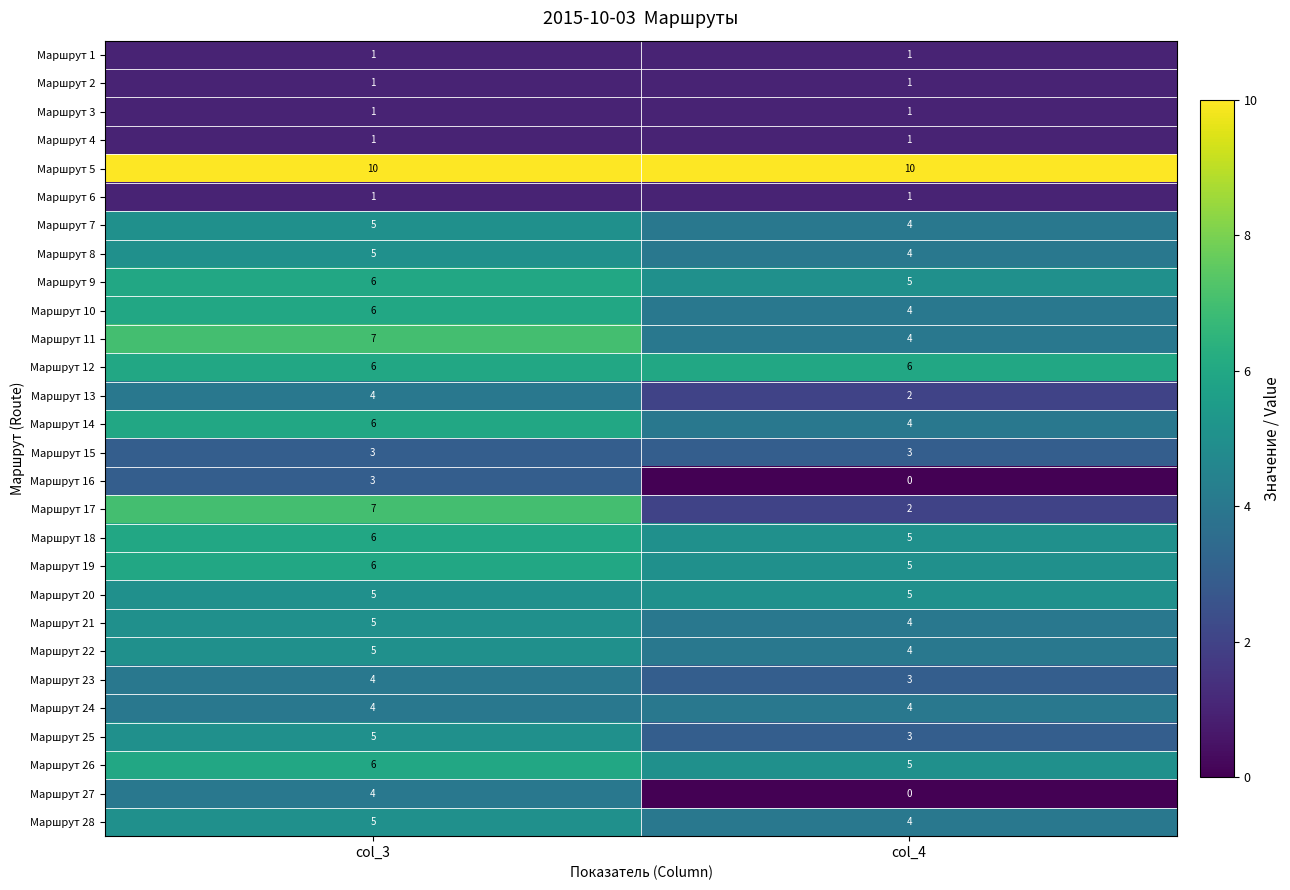

The value of Маршрут 20 at col_4 is 7. True or false?

False